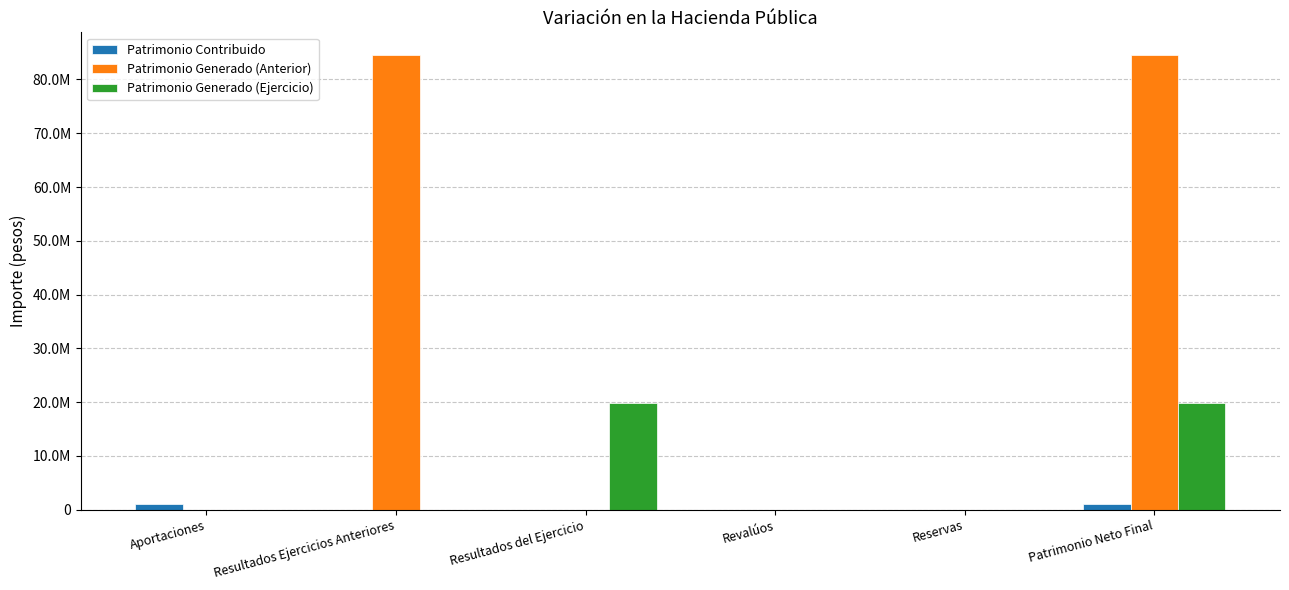

What is the greatest value displayed?

84544021.2